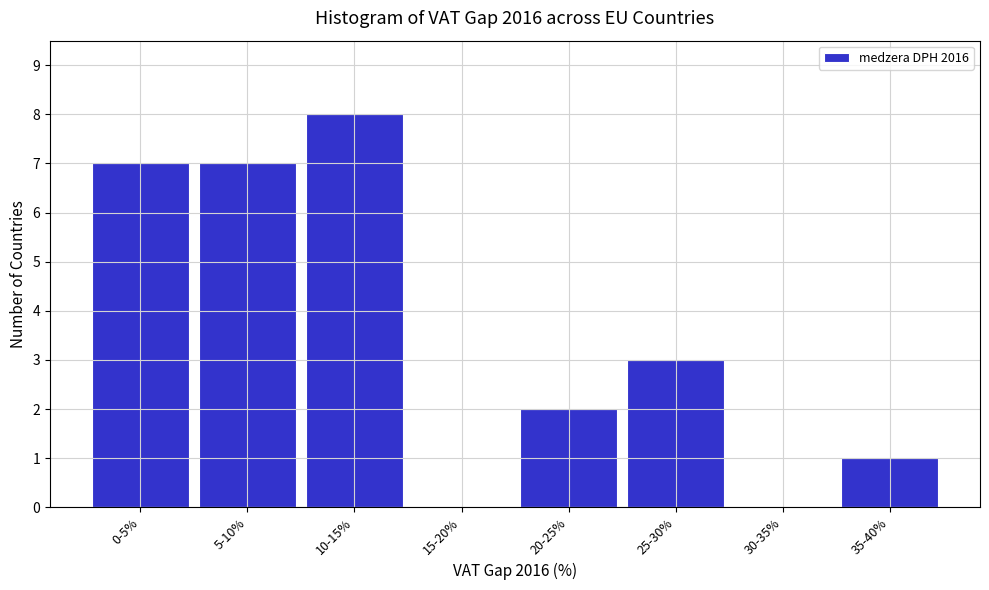

Reading left to right, what are all the values shown in this chart?

0-5%=7	5-10%=7	10-15%=8	15-20%=0	20-25%=2	25-30%=3	30-35%=0	35-40%=1